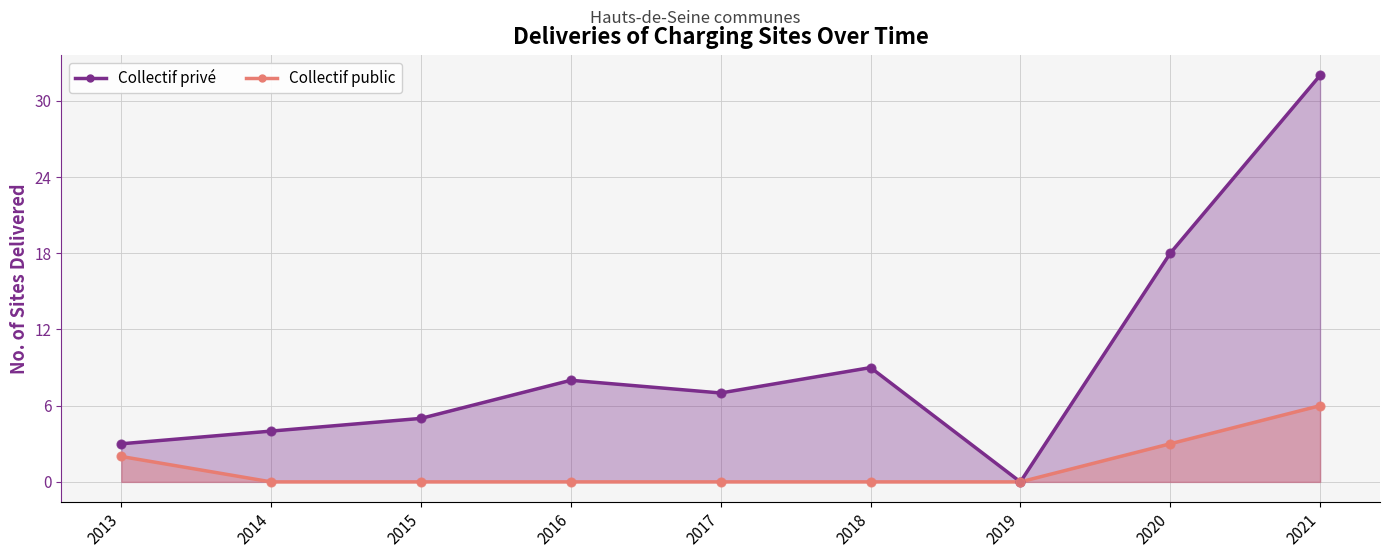

Is the value of Collectif public at 2018 greater than the value of Collectif privé at 2017?

No